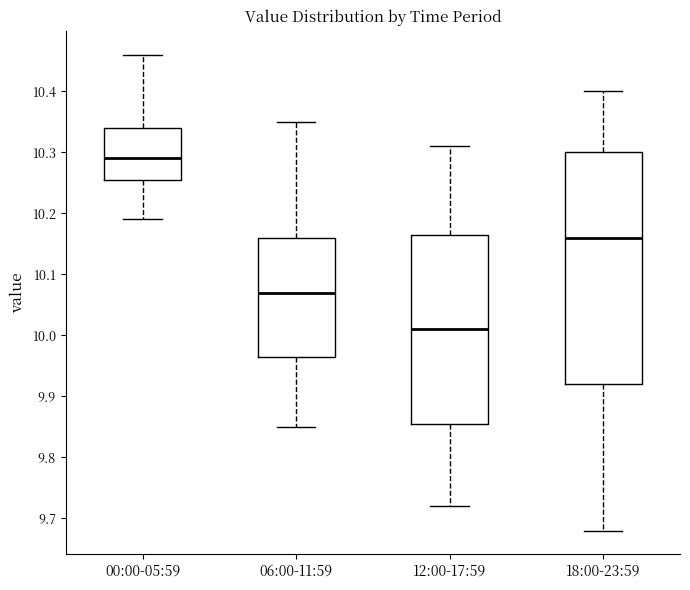

Comparing the boxes themselves (not the whiskers), which one is the tallest?

18:00-23:59